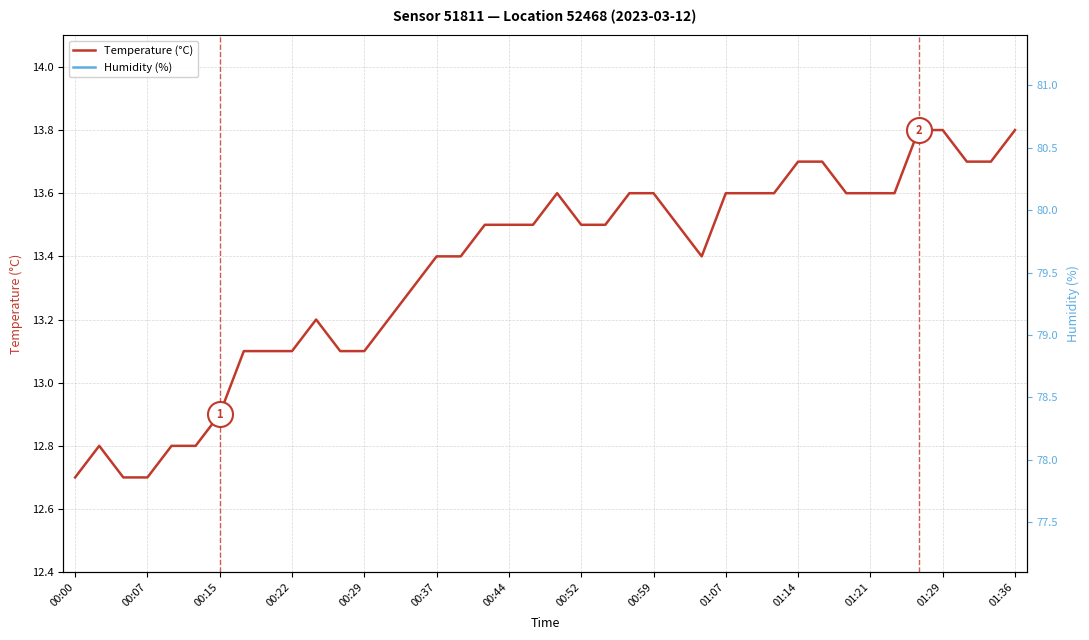

True or false: Humidity (%) and Temperature (°C) cross at least once.

False